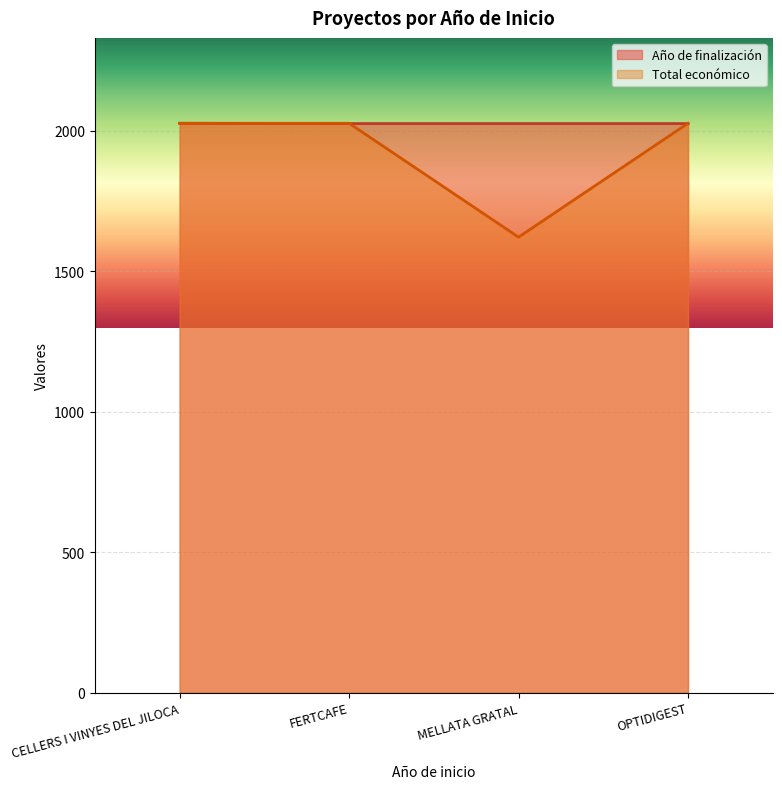

The value of Total económico at OPTIDIGEST is 3407.5. True or false?

False